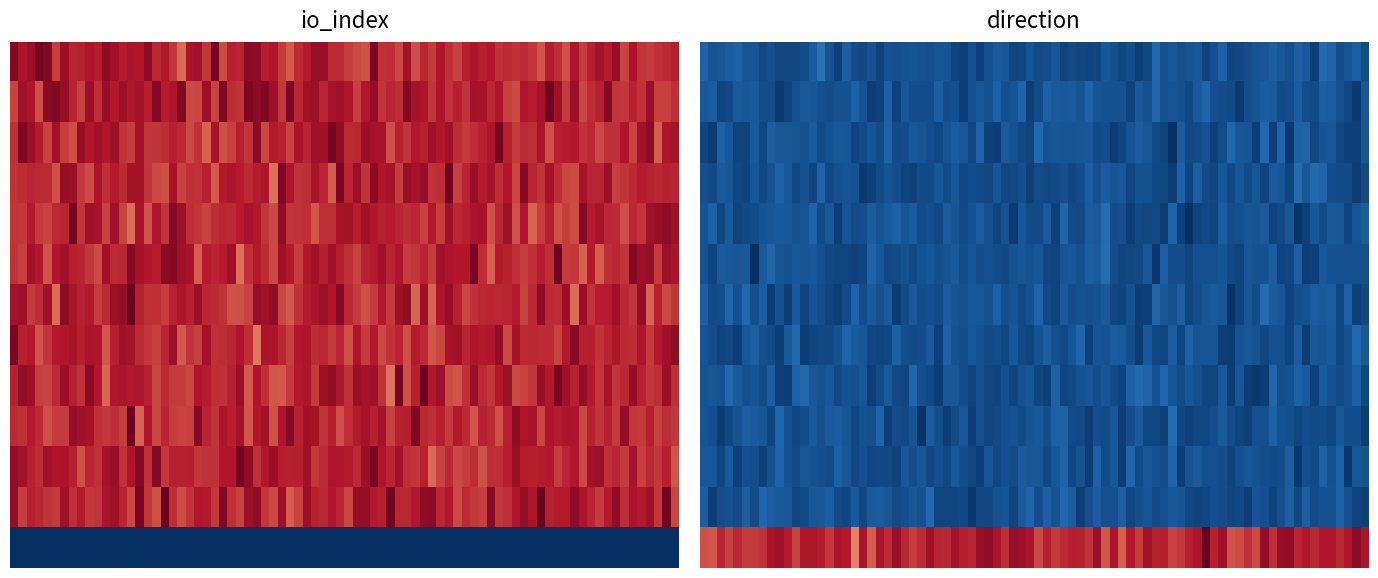

The value of 36e12ad276b3eeb289025c60e1eefd91502ae2d at direction is 1. True or false?

True